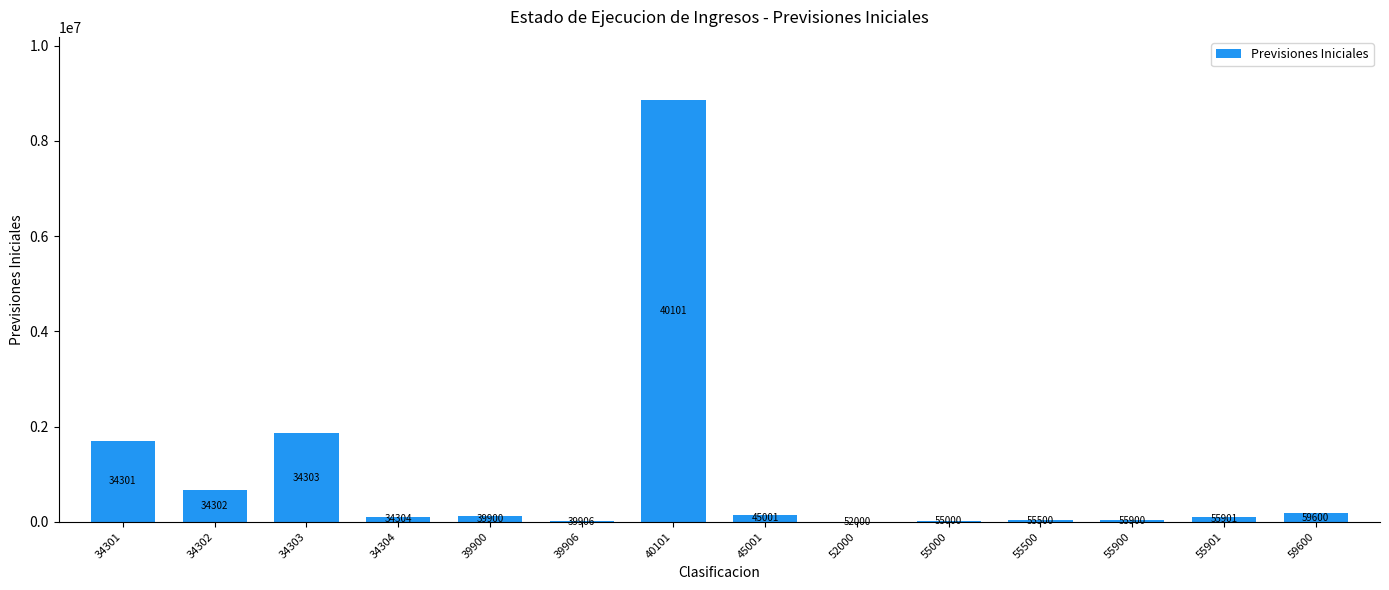

Are the bars horizontal?

No